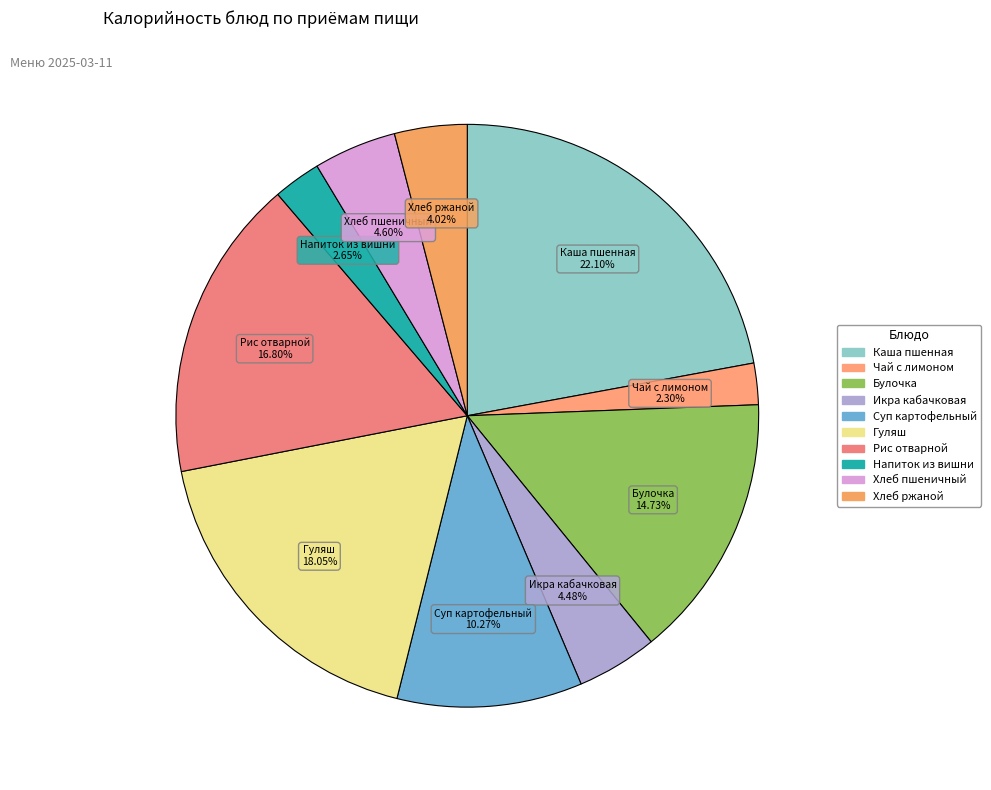

How many slices are in this pie chart?

10